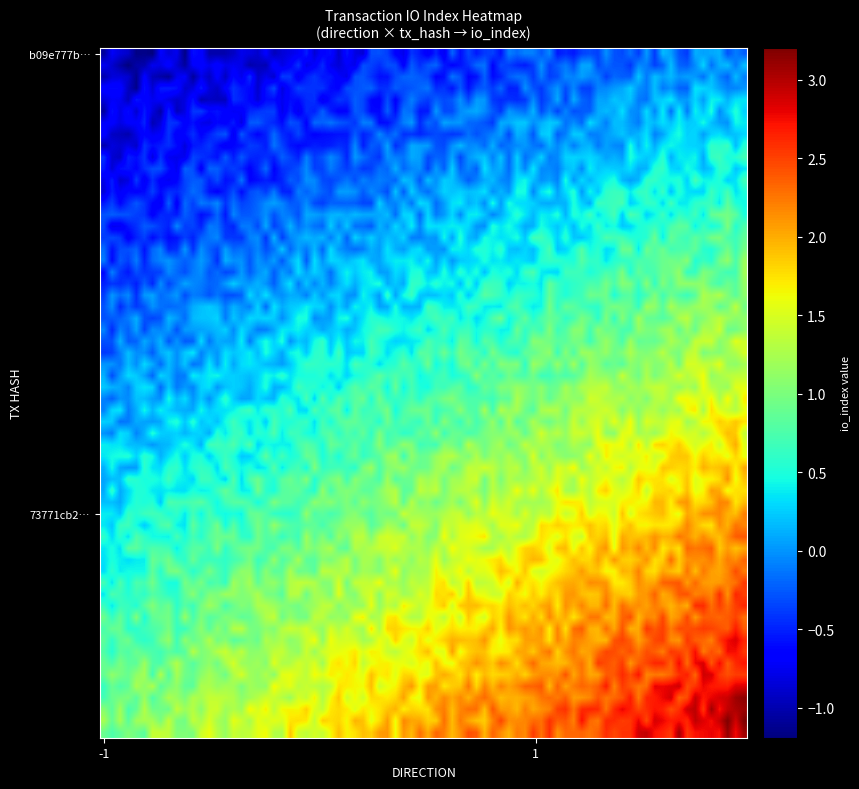

What is the smallest value displayed?

-1